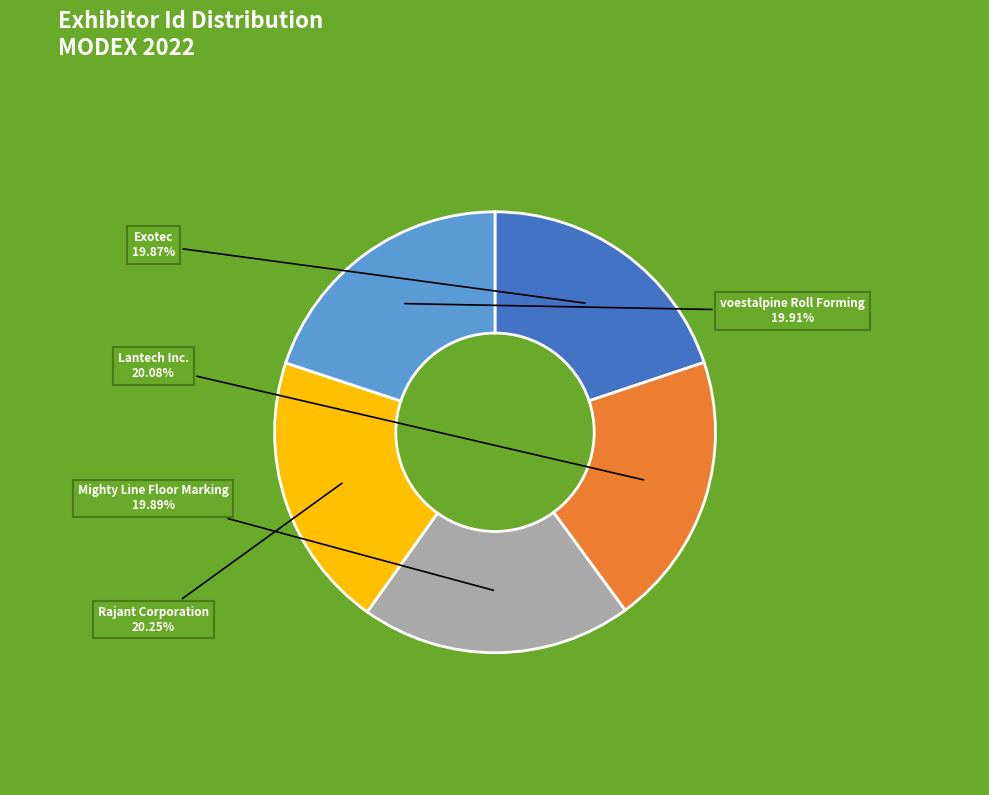

What percentage is NOT represented by Exotec?

80.1%